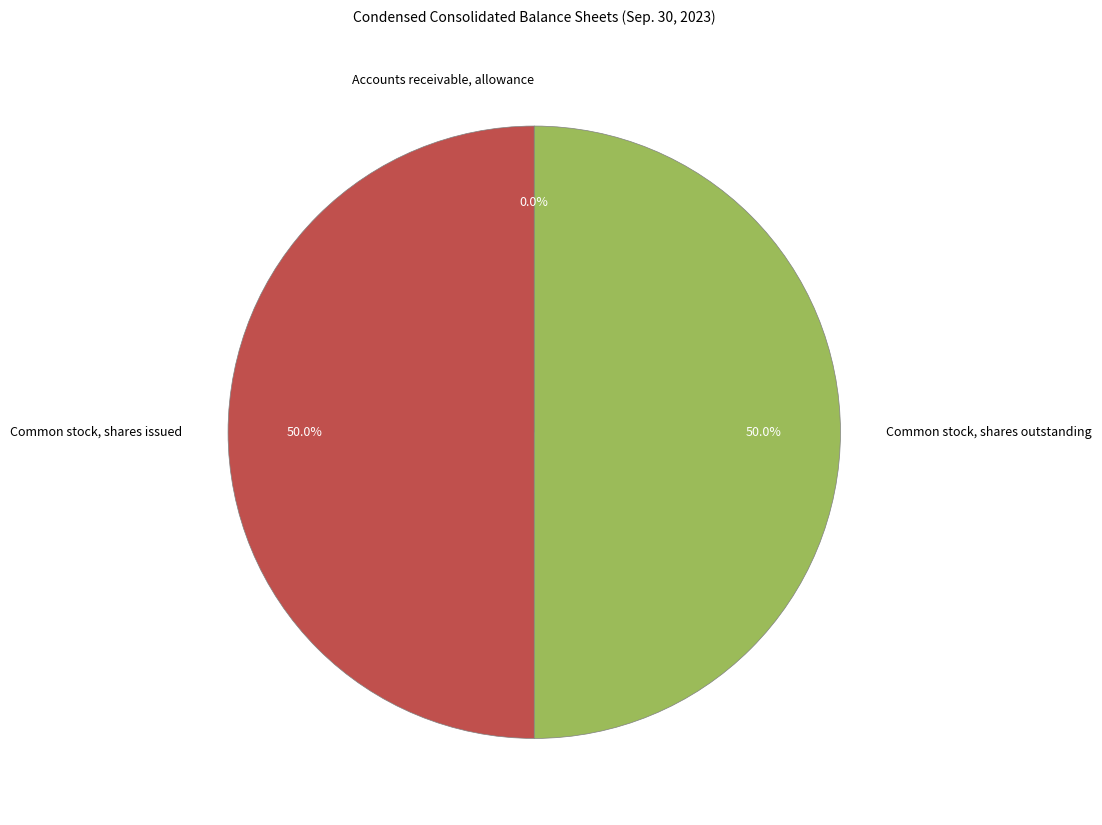

Is the sum of Common stock, shares outstanding and Common stock, shares issued greater than half?

Yes